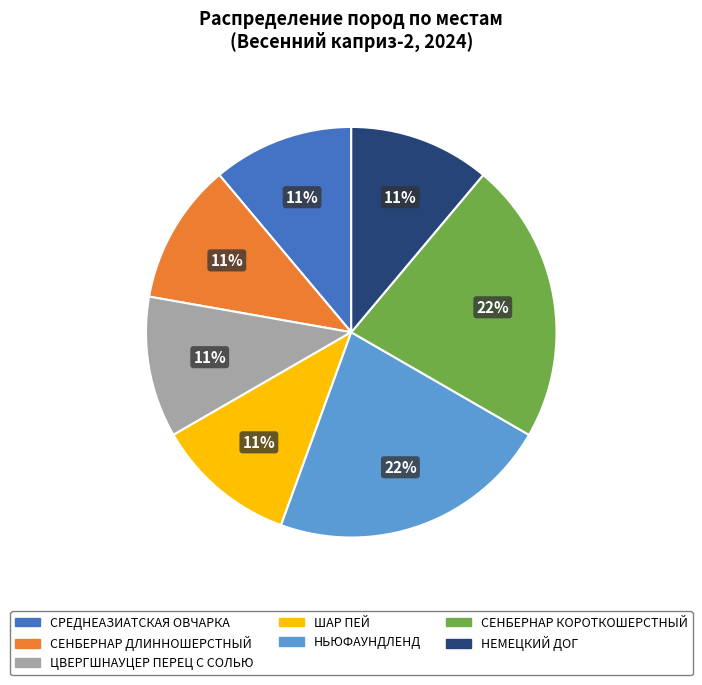

Does any single category account for the majority?

No